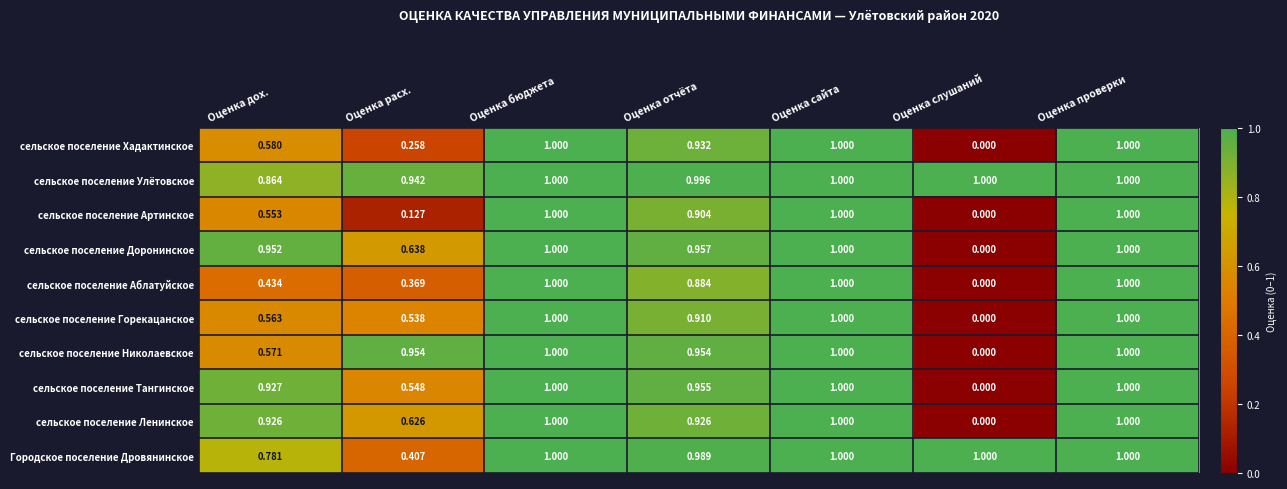

At Оценка дох., list the series in order from largest to smallest.

сельское поселение Доронинское, сельское поселение Тангинское, сельское поселение Ленинское, сельское поселение Улётовское, Городское поселение Дровянинское, сельское поселение Хадактинское, сельское поселение Николаевское, сельское поселение Горекацанское, сельское поселение Артинское, сельское поселение Аблатуйское